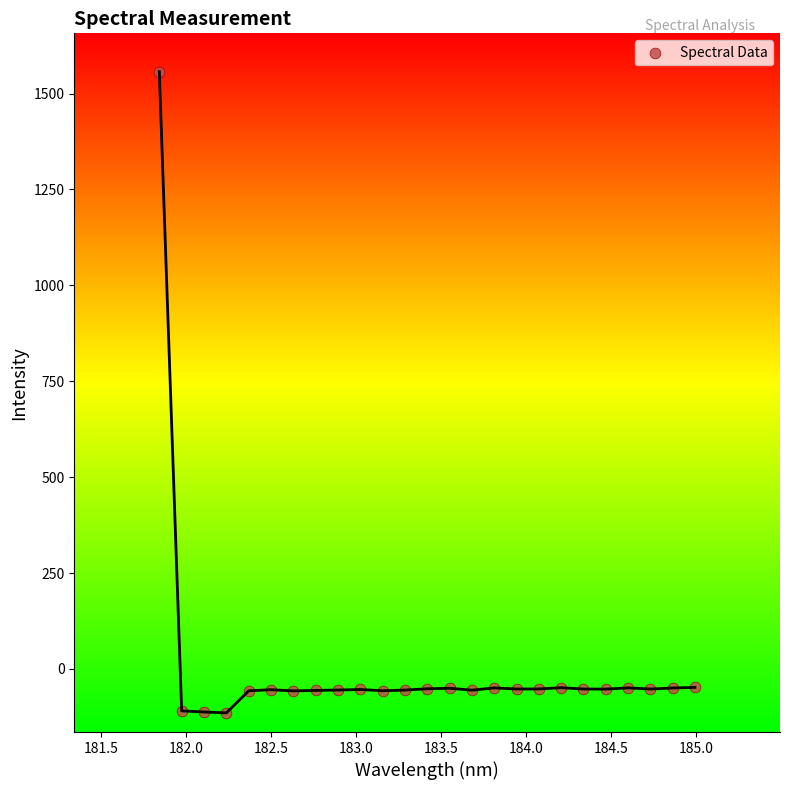

What is the range of Y values (max minus min)?

1671.7